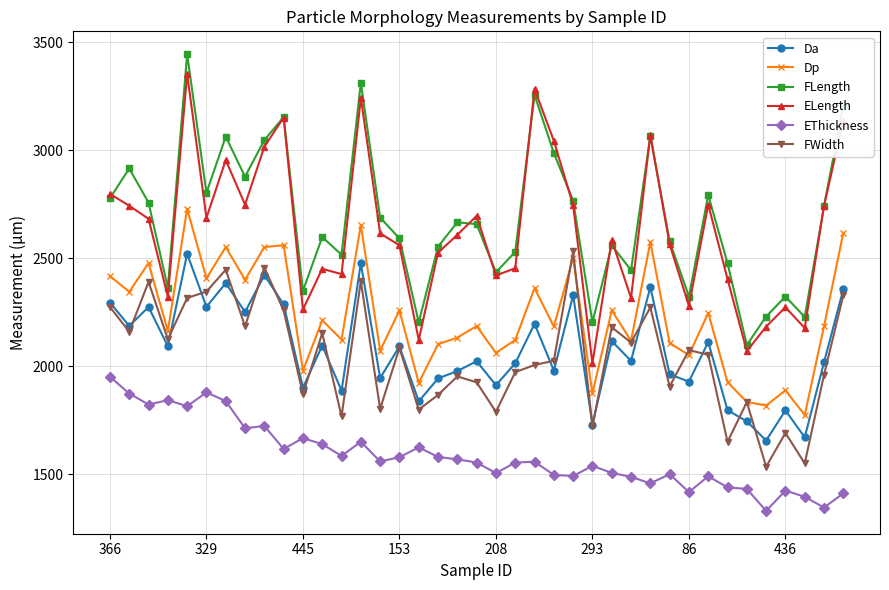

True or false: FWidth and FLength intersect in this chart.

False